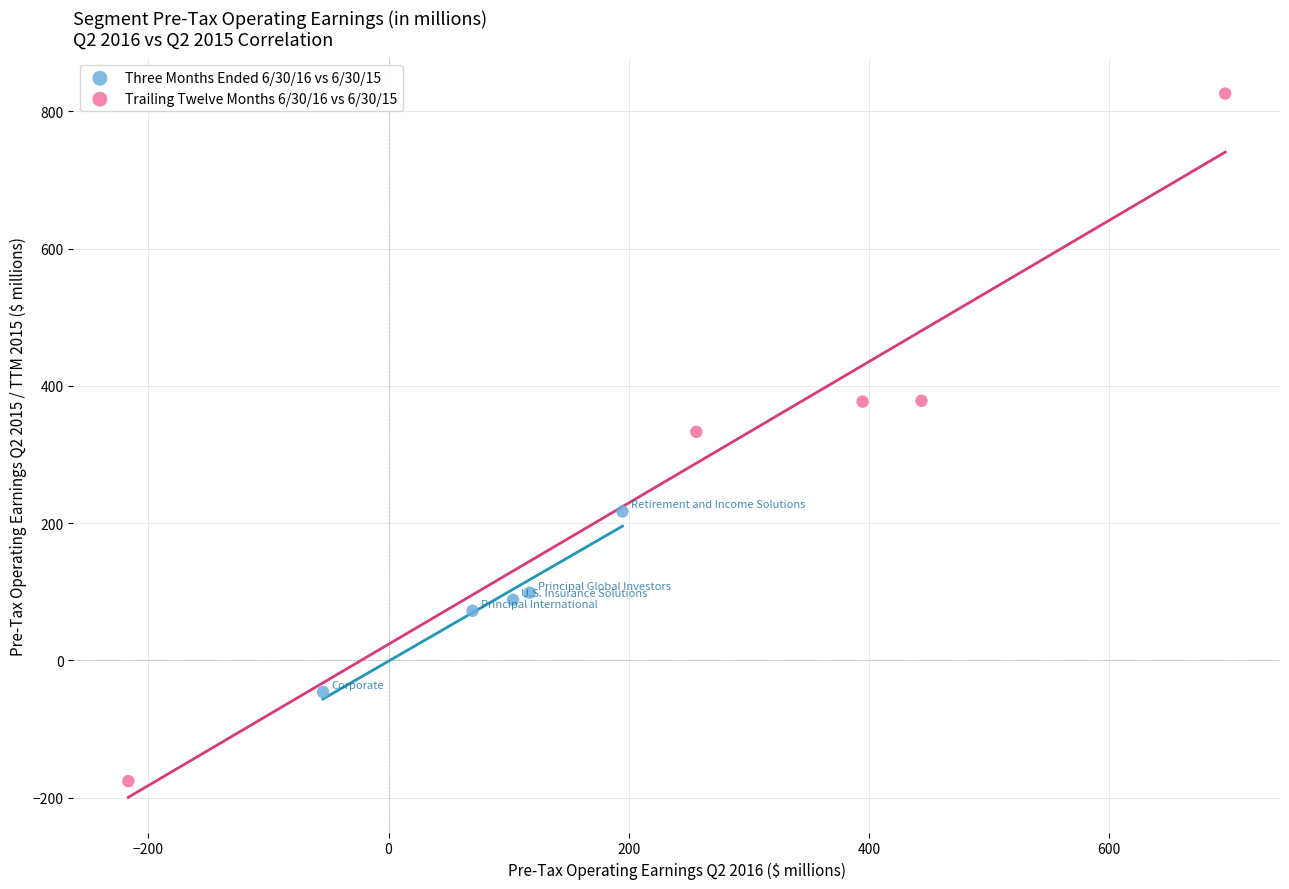

Which series contains the lowest Y value?

Trailing Twelve Months 6/30/16 vs 6/30/15